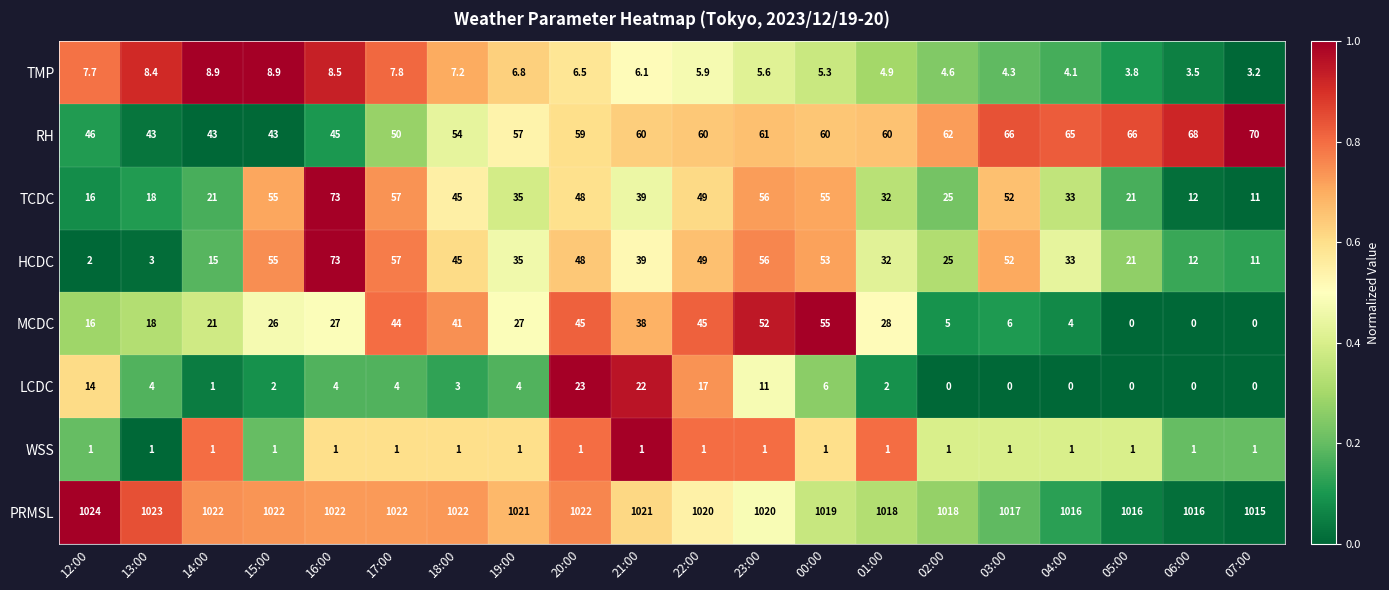

At which category is the sum across all series the highest?

23:00